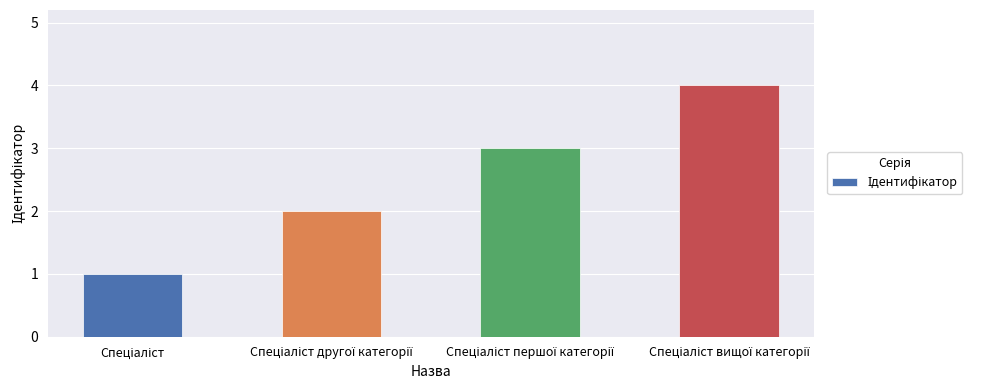

What is the greatest value displayed?

4